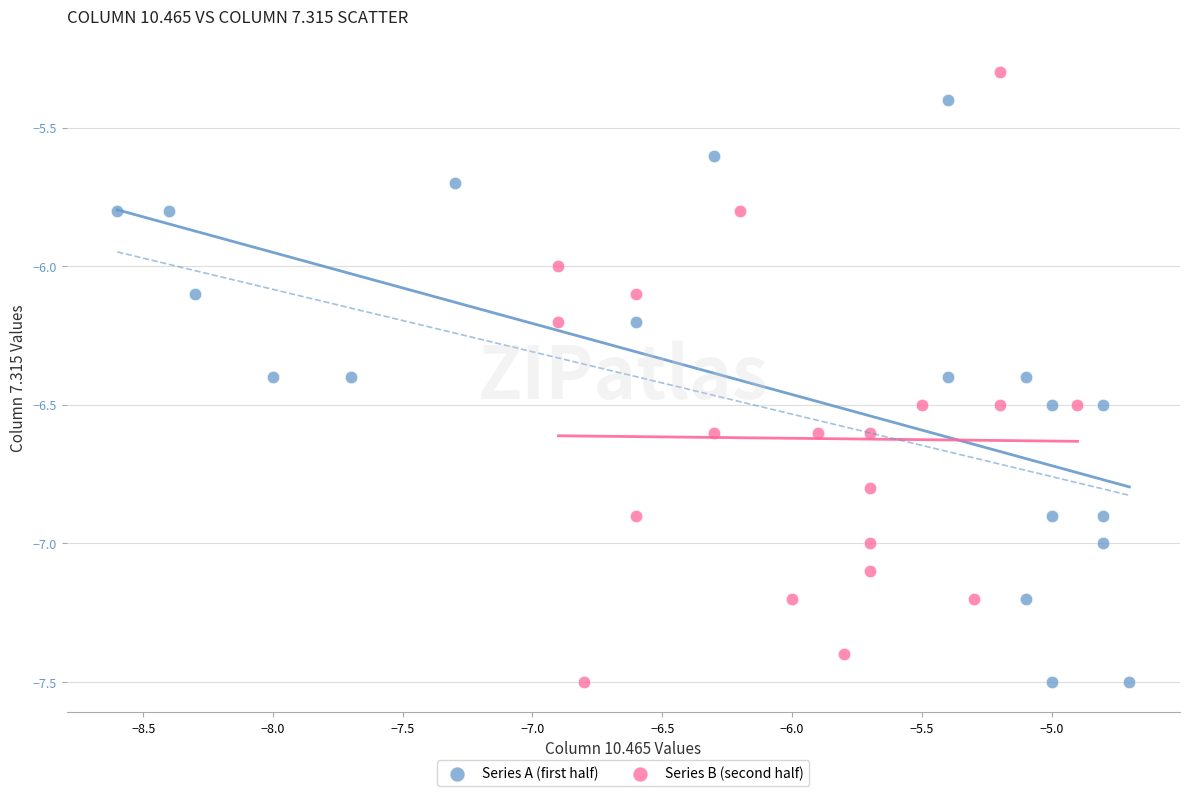

Which series has the widest spread of Y values?

Series B (second half)